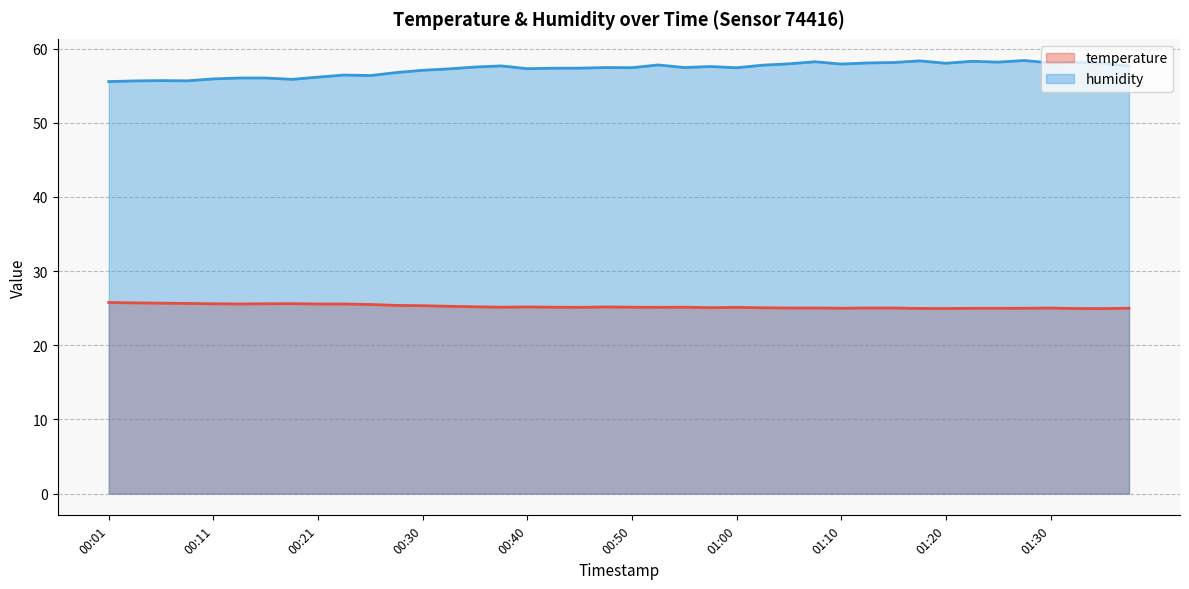

Rank the categories by humidity value from lowest to highest.

00:01, 00:03, 00:08, 00:06, 00:18, 00:11, 00:13, 00:16, 00:21, 00:25, 00:23, 00:28, 00:30, 00:33, 00:40, 00:42, 00:45, 01:00, 00:50, 00:47, 00:55, 00:35, 00:57, 01:37, 00:38, 01:02, 00:52, 01:10, 01:05, 01:20, 01:12, 01:30, 01:35, 01:15, 01:32, 01:25, 01:07, 01:22, 01:17, 01:27